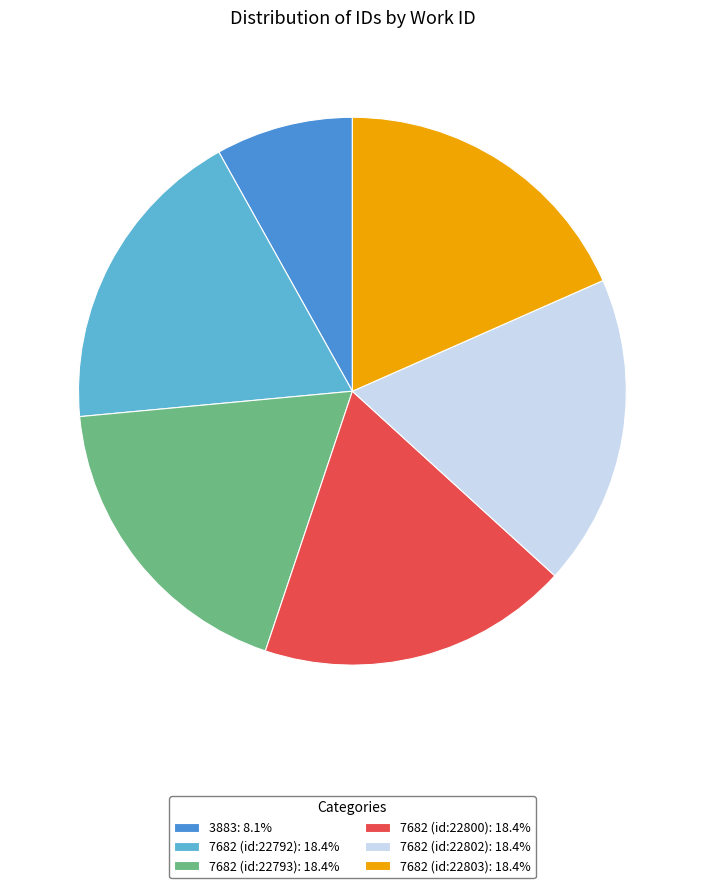

Approximately how many times larger is the value at 7682 (id:22803): 18.4% compared to 3883: 8.1%?

2.3